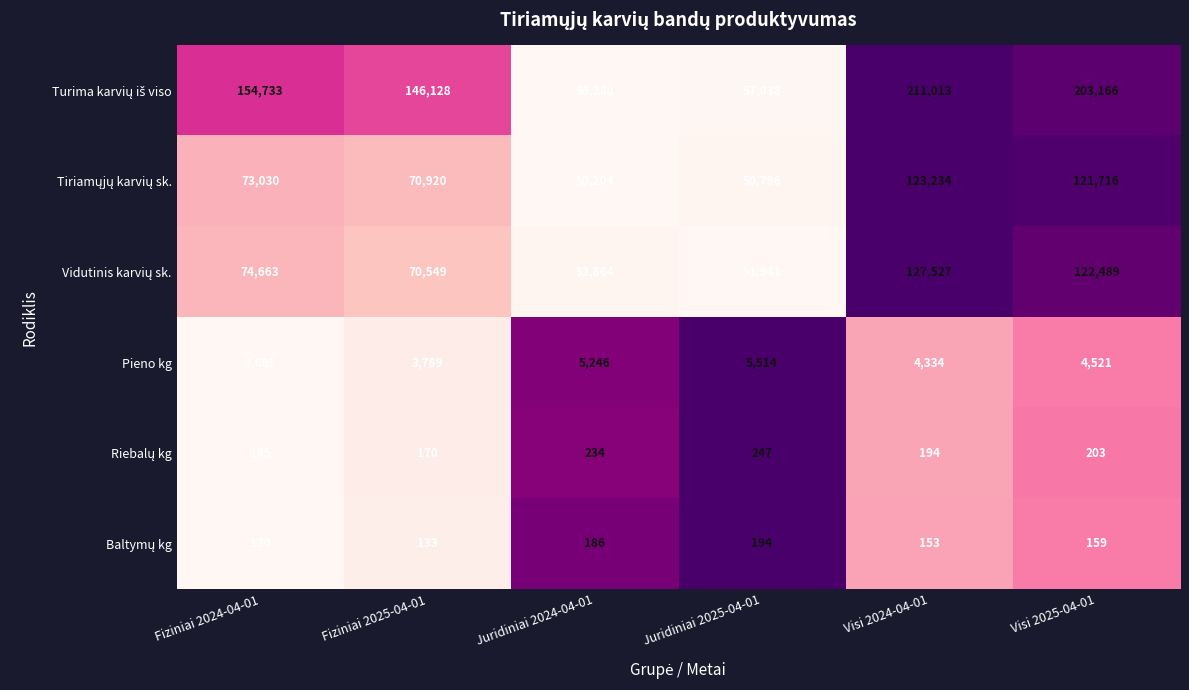

What is the spread (max minus min) of values at Visi 2024-04-01?

210860